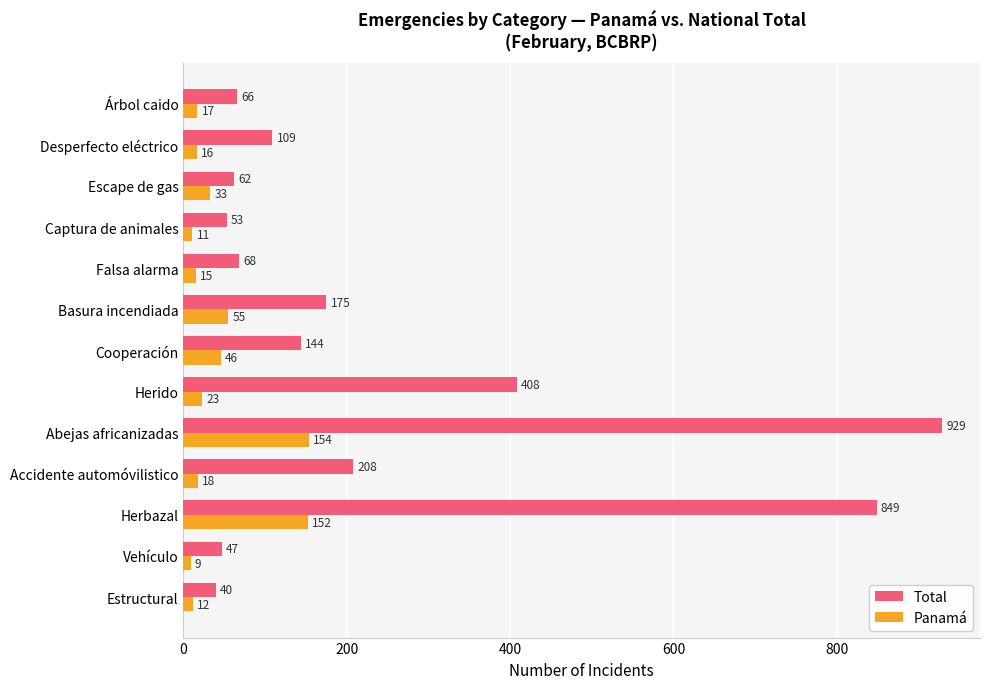

True or false: Total has a value of 47 at Vehículo.

True